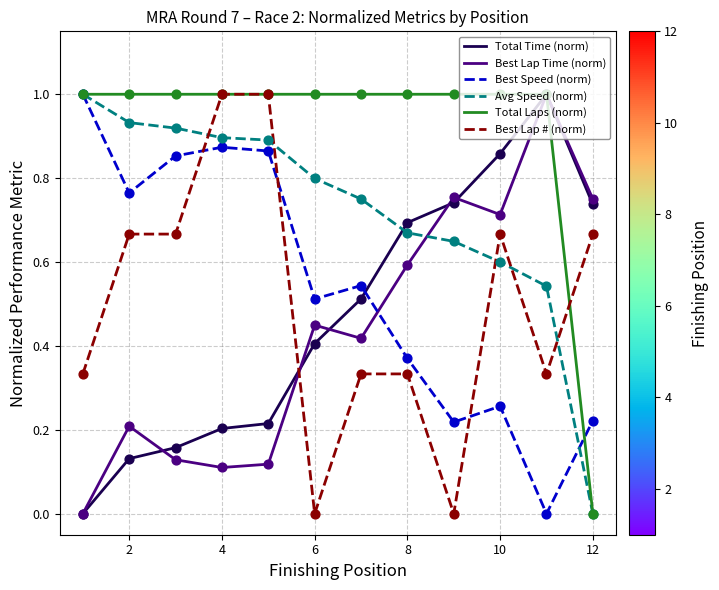

At how many categories does at least one series exceed 0?

12